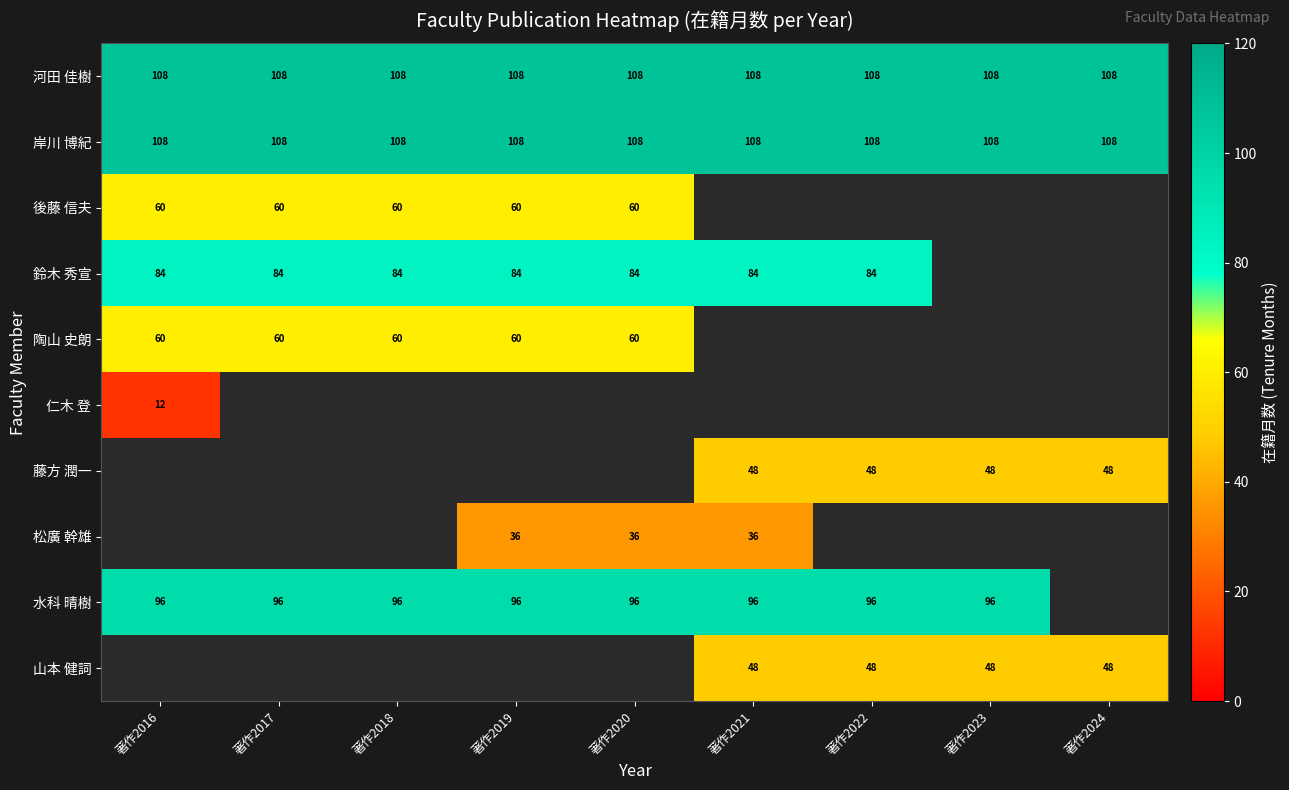

How many data points does each series have?

9